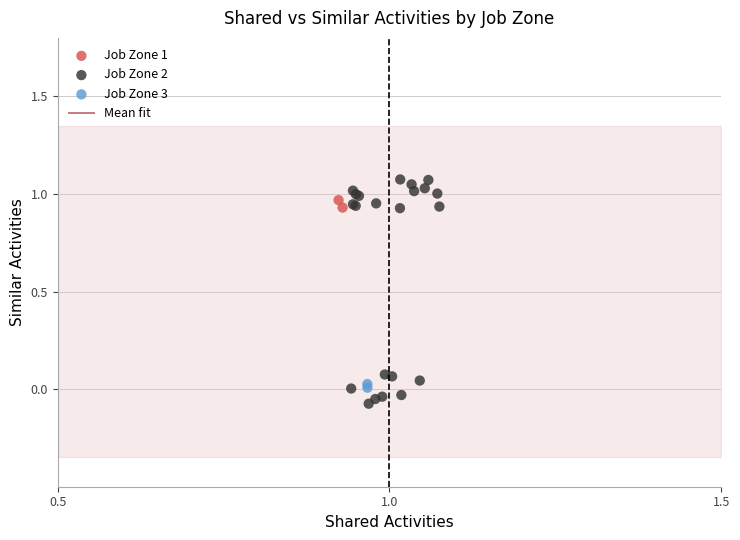

Which series has the largest Y range (max minus min)?

Job Zone 2